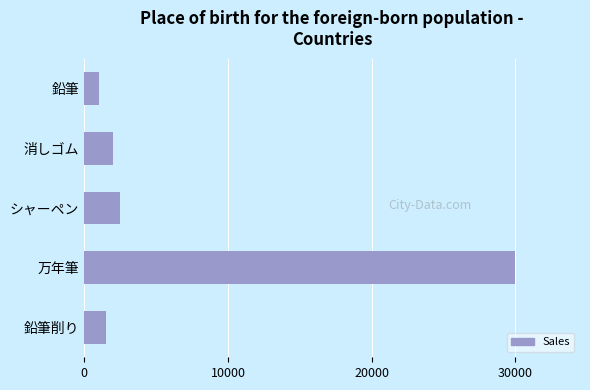

The value at 鉛筆削り is 2668. True or false?

False